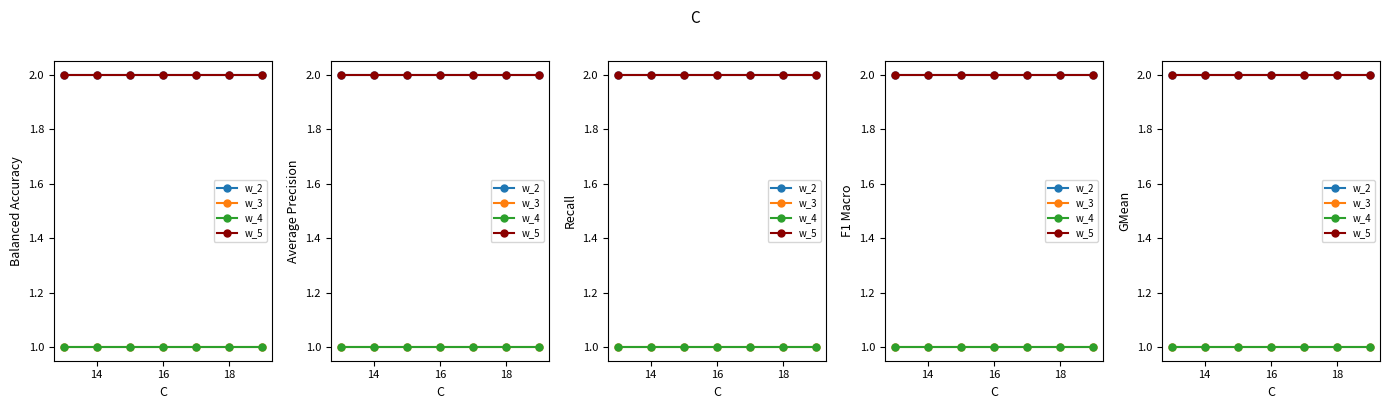

Is the value of w_5 at 14 greater than the value of w_2 at 14?

No